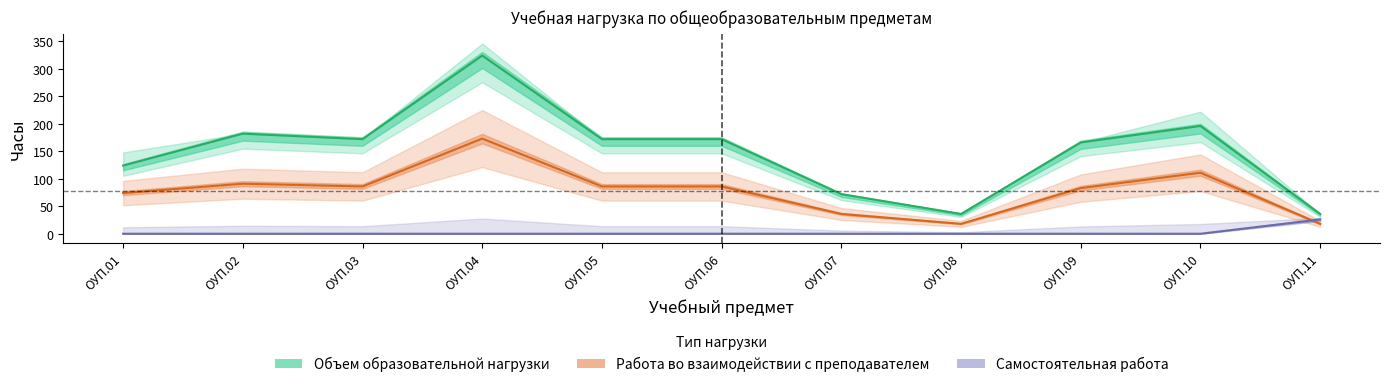

List the series in order of their overall mean, lowest first.

Самостоятельная работа, Работа во взаимодействии с преподавателем, Объем образовательной нагрузки